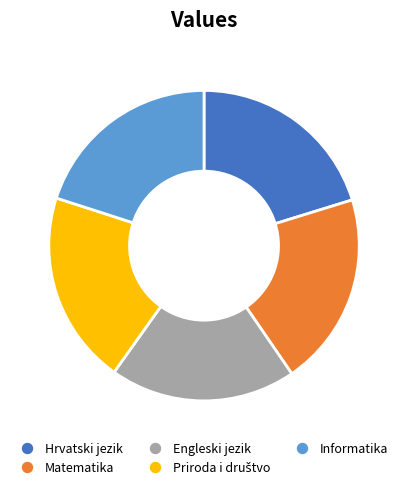

How many slices are in this pie chart?

5